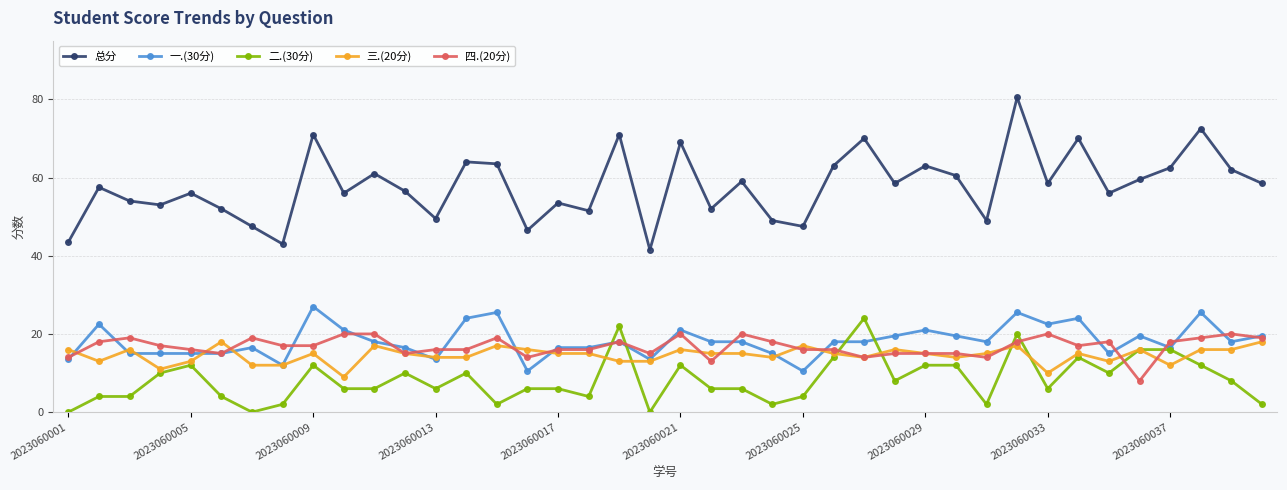

After their last crossing, which series has the higher values: 四.(20分) or 二.(30分)?

四.(20分)